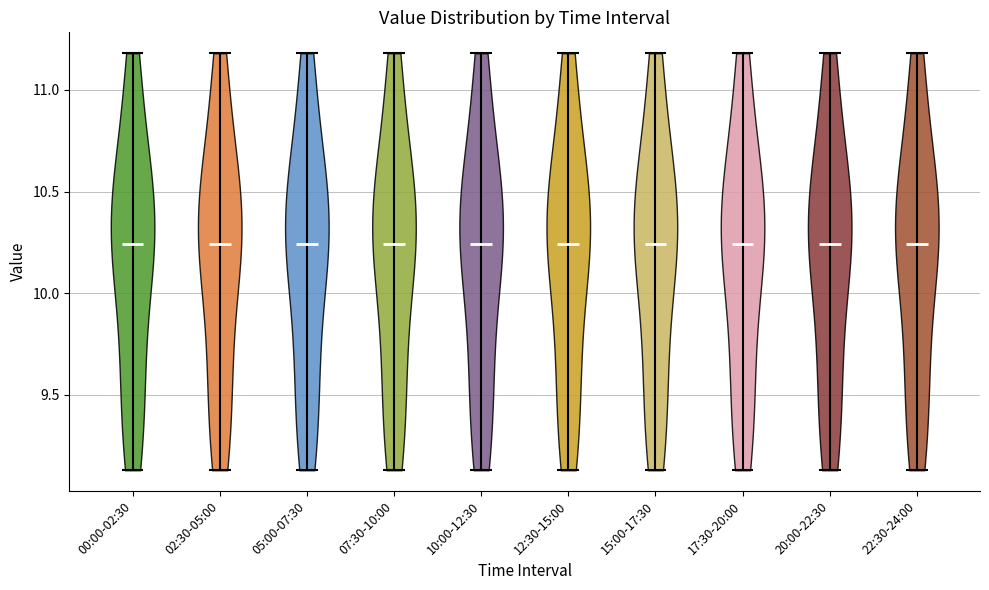

Reading left to right, read every violin against the y-axis: where its median line is, and the lowest and highest points it reaches. The values are not printed on the chart, so give them approximately, as read against the axis.

00:00-02:30: median line 10.25, lowest point 9.15, highest point 11.20
02:30-05:00: median line 10.25, lowest point 9.15, highest point 11.20
05:00-07:30: median line 10.25, lowest point 9.15, highest point 11.20
07:30-10:00: median line 10.25, lowest point 9.15, highest point 11.20
10:00-12:30: median line 10.25, lowest point 9.15, highest point 11.20
12:30-15:00: median line 10.25, lowest point 9.15, highest point 11.20
15:00-17:30: median line 10.25, lowest point 9.15, highest point 11.20
17:30-20:00: median line 10.25, lowest point 9.15, highest point 11.20
20:00-22:30: median line 10.25, lowest point 9.15, highest point 11.20
22:30-24:00: median line 10.25, lowest point 9.15, highest point 11.20